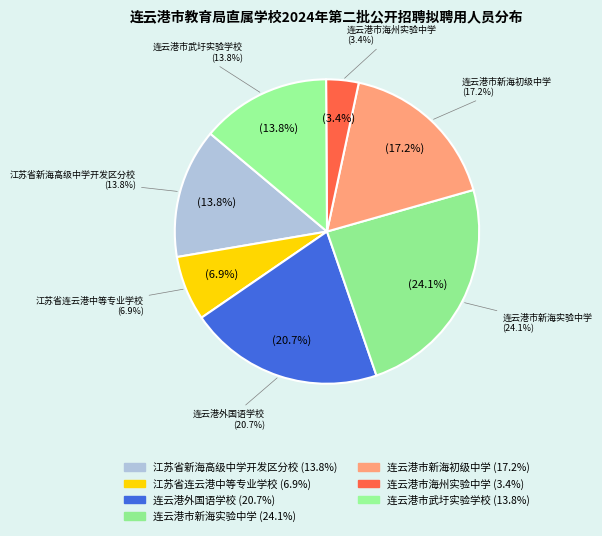

What percentage is the 江苏省连云港中等专业学校 slice, to the nearest percent?

7%